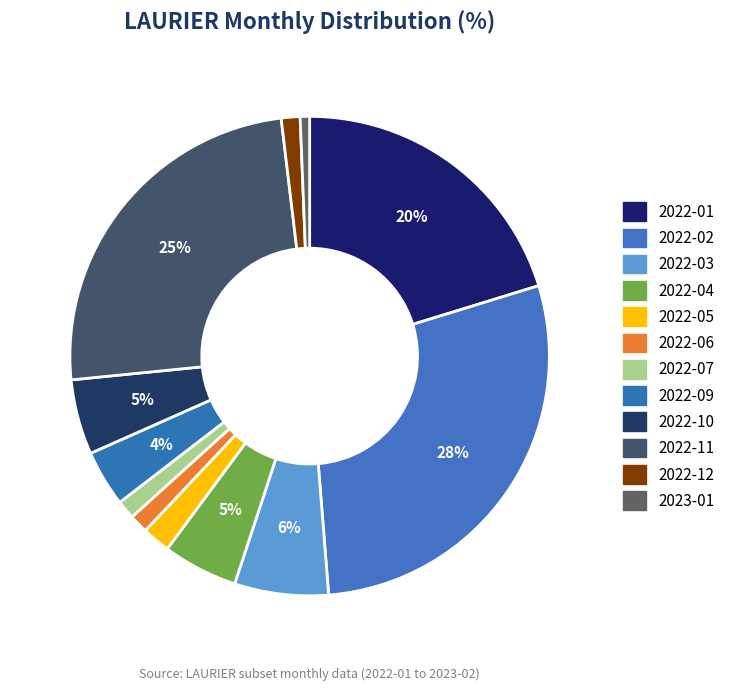

Is there any slice that represents more than half of the pie?

No